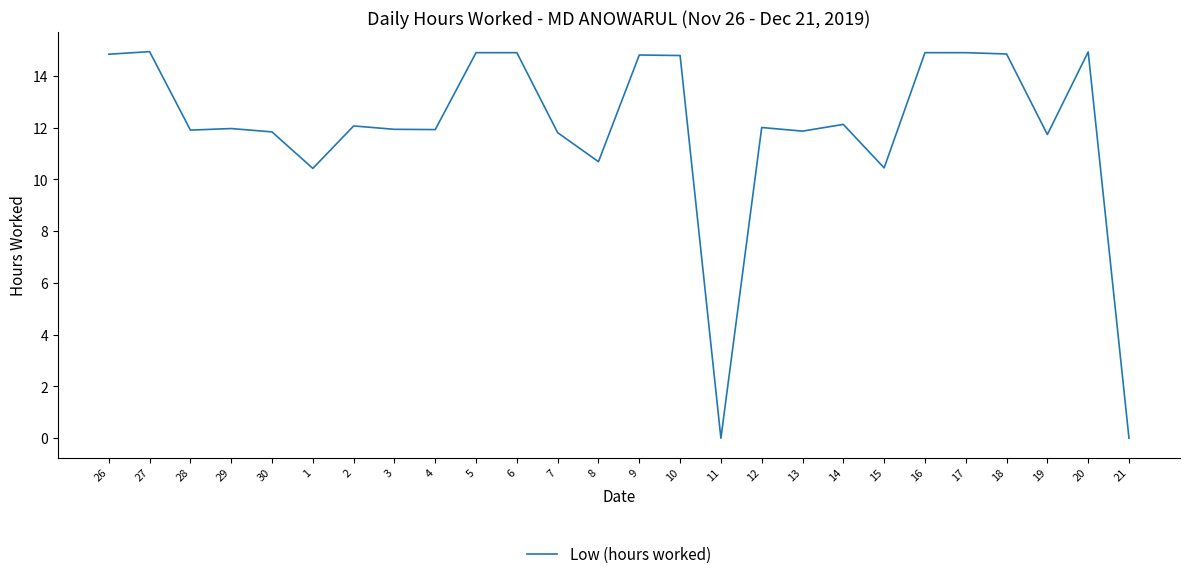

What position from the right is 13?

9